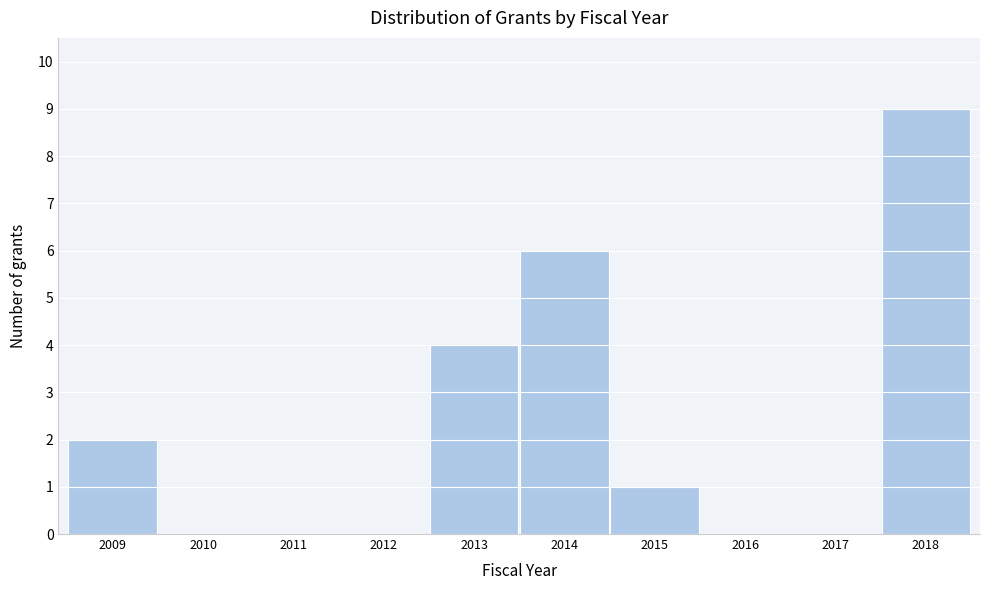

Reading left to right, list every bar in this chart as the range it spans on the x-axis followed by its height. The values are not printed on the chart, so give them approximately, as read against the axis.

2008.5 to 2009.5: 2
2009.5 to 2010.5: 0
2010.5 to 2011.5: 0
2011.5 to 2012.5: 0
2012.5 to 2013.5: 4
2013.5 to 2014.5: 6
2014.5 to 2015.5: 1
2015.5 to 2016.5: 0
2016.5 to 2017.5: 0
2017.5 to 2018.5: 9